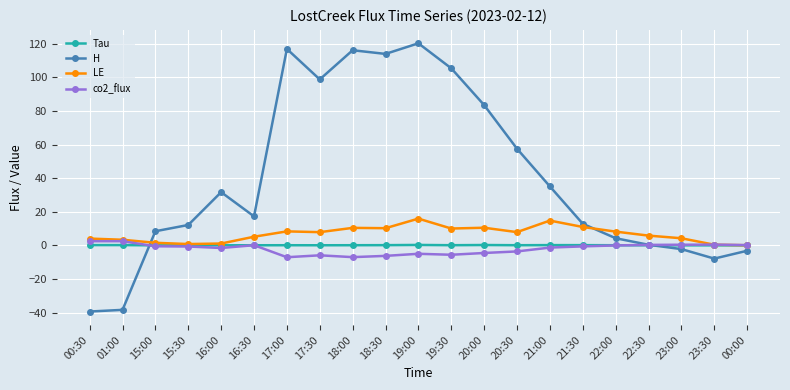

The Tau series shows 0.0 at 23:30. True or false?

True